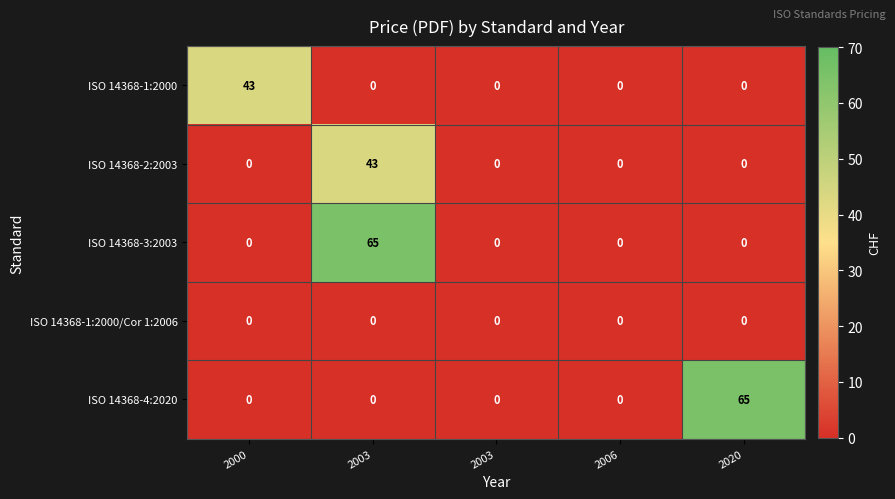

Reading left to right, transcribe all the data shown in this chart.

ISO 14368-1:2000: 2000=43	2003=0	2003=0	2006=0	2020=0
ISO 14368-2:2003: 2000=0	2003=43	2003=0	2006=0	2020=0
ISO 14368-3:2003: 2000=0	2003=65	2003=0	2006=0	2020=0
ISO 14368-1:2000/Cor 1:2006: 2000=0	2003=0	2003=0	2006=0	2020=0
ISO 14368-4:2020: 2000=0	2003=0	2003=0	2006=0	2020=65